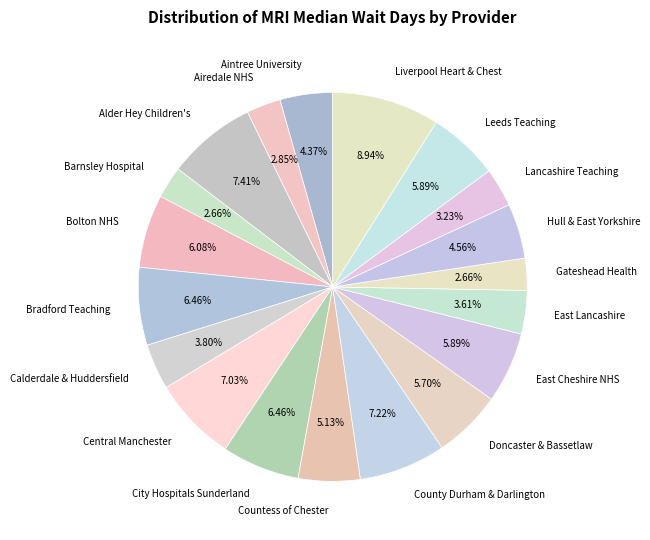

Is there a majority slice in this chart?

No